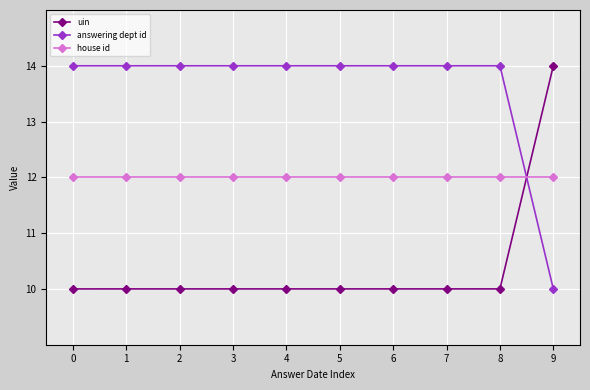

What is the difference between the highest and lowest values at 8?

4.0